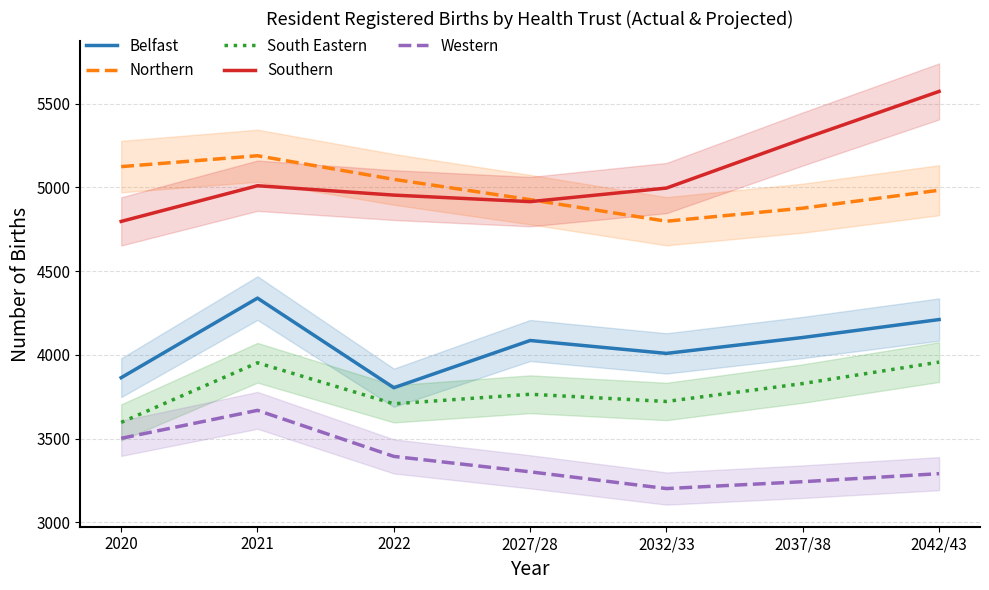

Is it true that Northern equals 7291 at 2021?

False